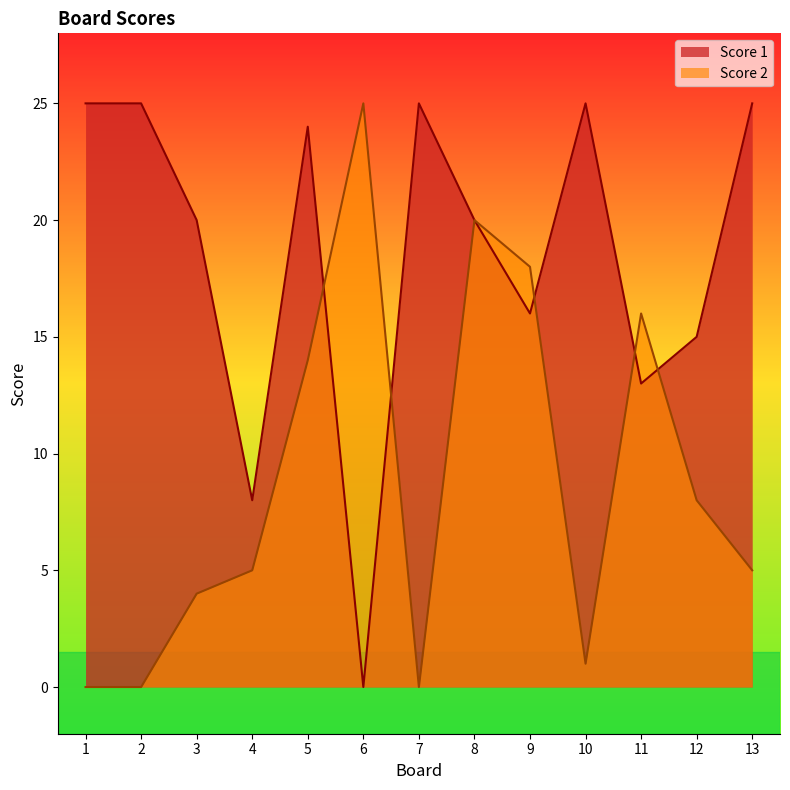

At which label is Score 1 closest to 12?

11